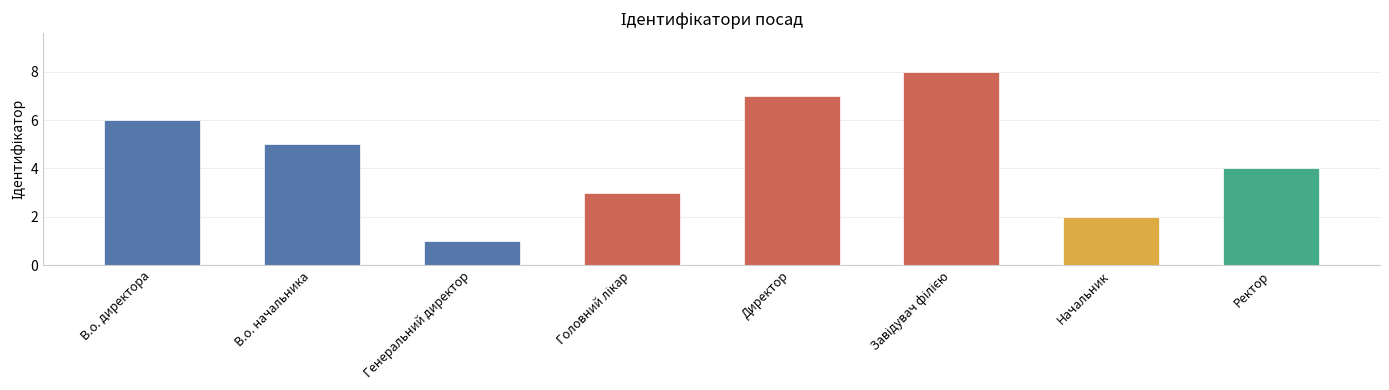

What is the difference between the values at В.о. директора and Генеральний директор?

5